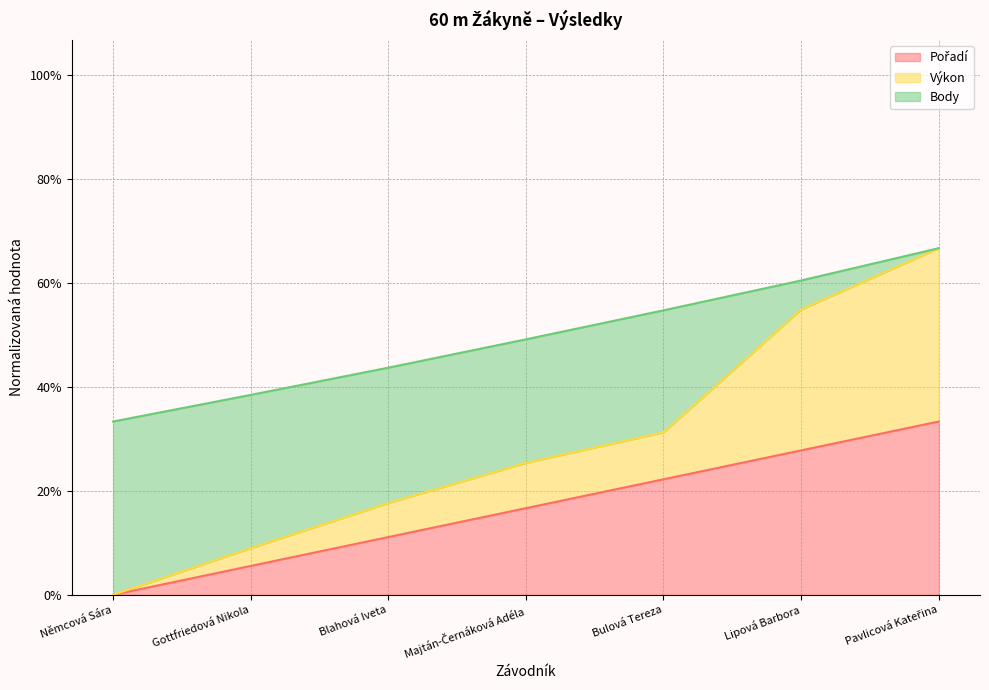

How many positive values does the Výkon series have?

6